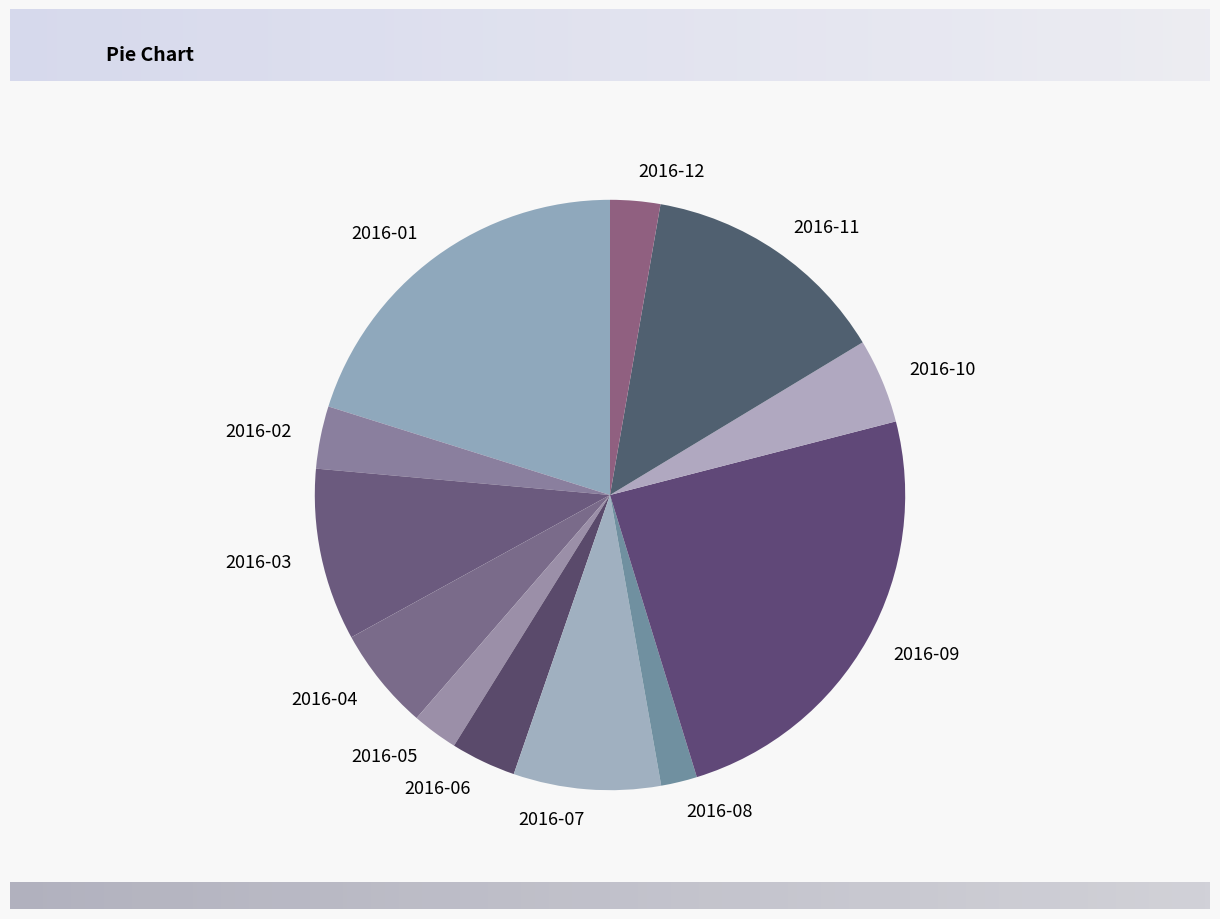

What is the largest slice in the pie chart?

2016-09